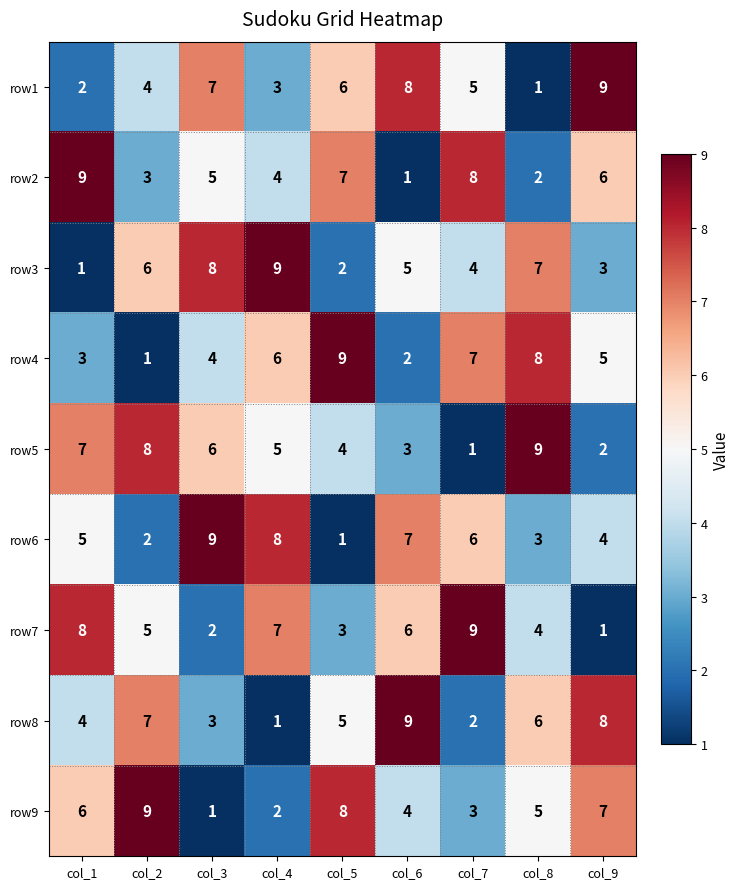

At col_5, list the series in order from smallest to largest.

row6, row3, row7, row5, row8, row1, row2, row9, row4